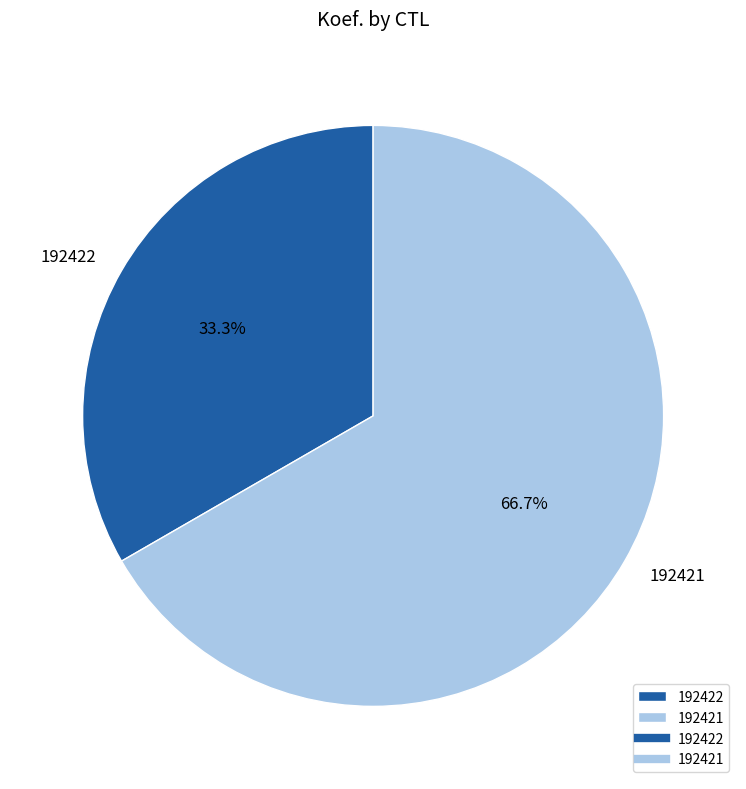

True or false: 192421 accounts for 67% of the total.

True